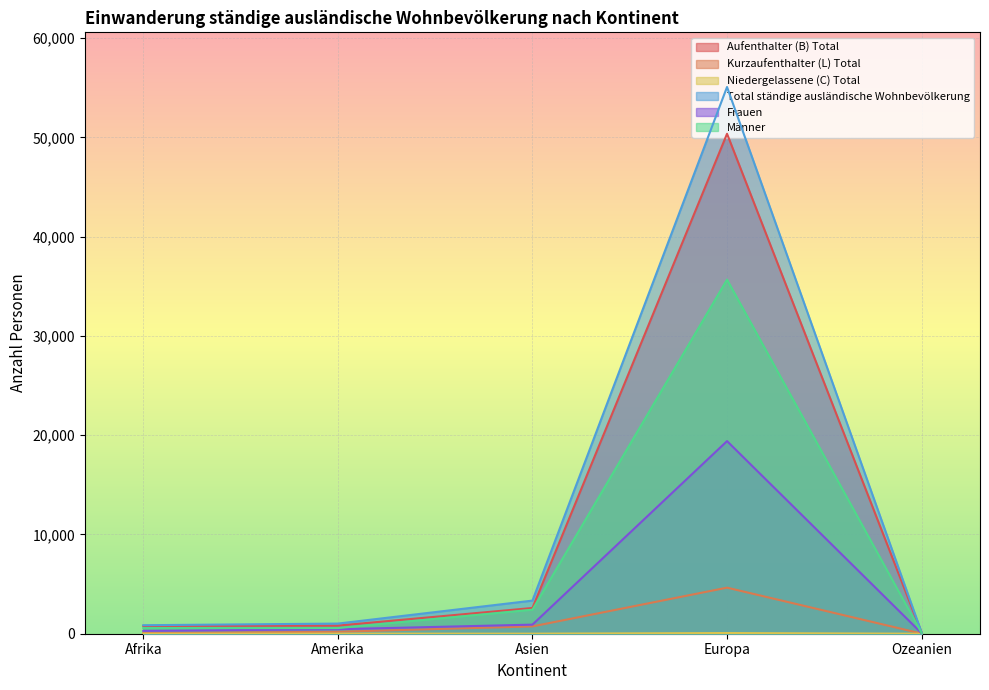

Between Afrika and Asien, which series saw the biggest shift?

Total ständige ausländische Wohnbevölkerung